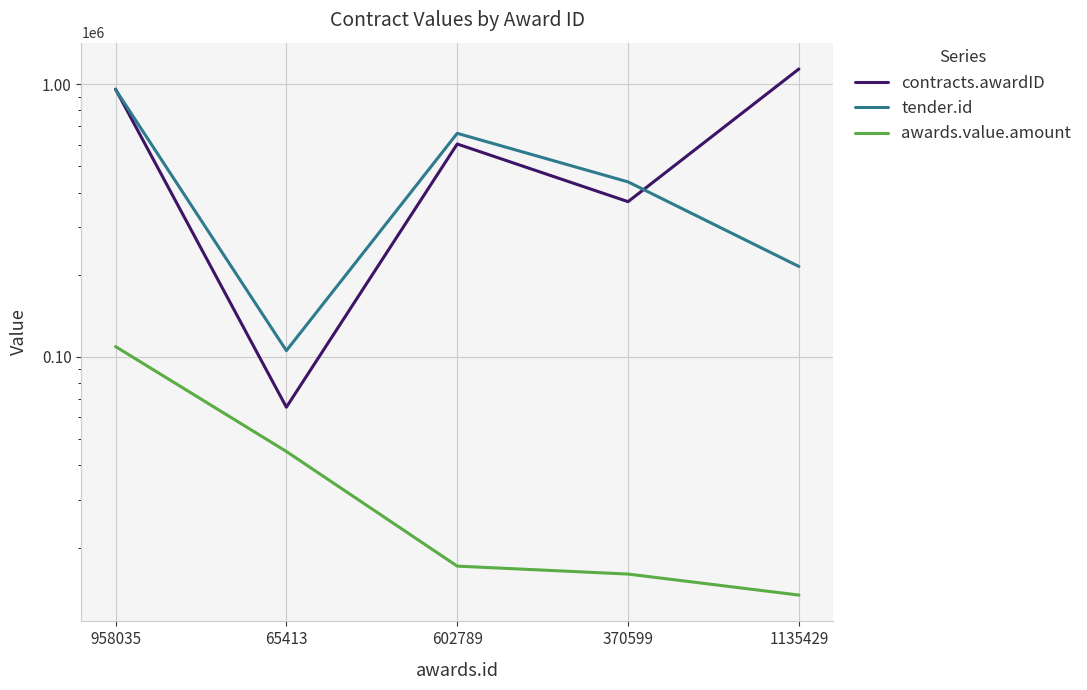

At which label does contracts.awardID reach its peak?

1135429